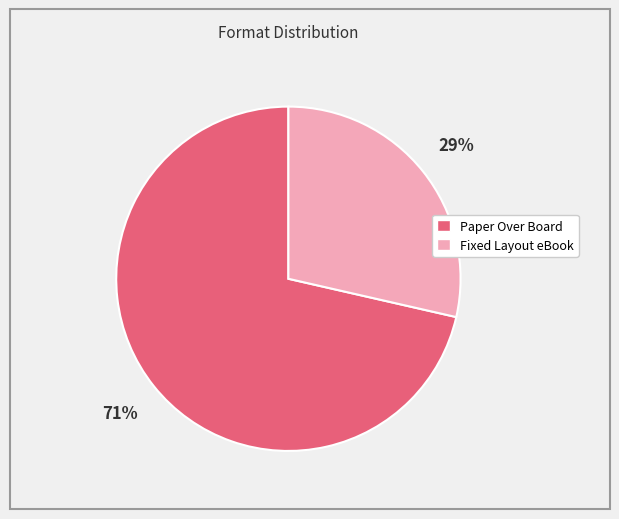

True or false: Fixed Layout eBook accounts for 29% of the total.

True